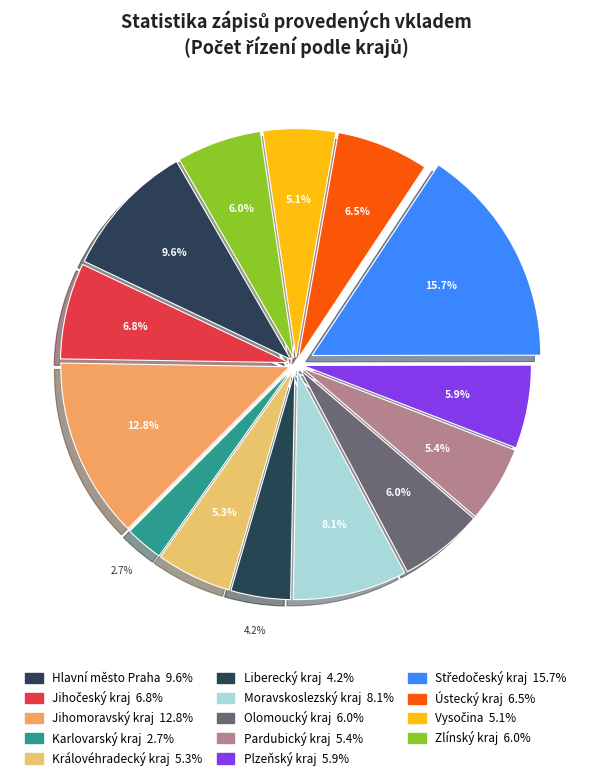

What percentage is the Zlínský kraj slice, to the nearest percent?

6%